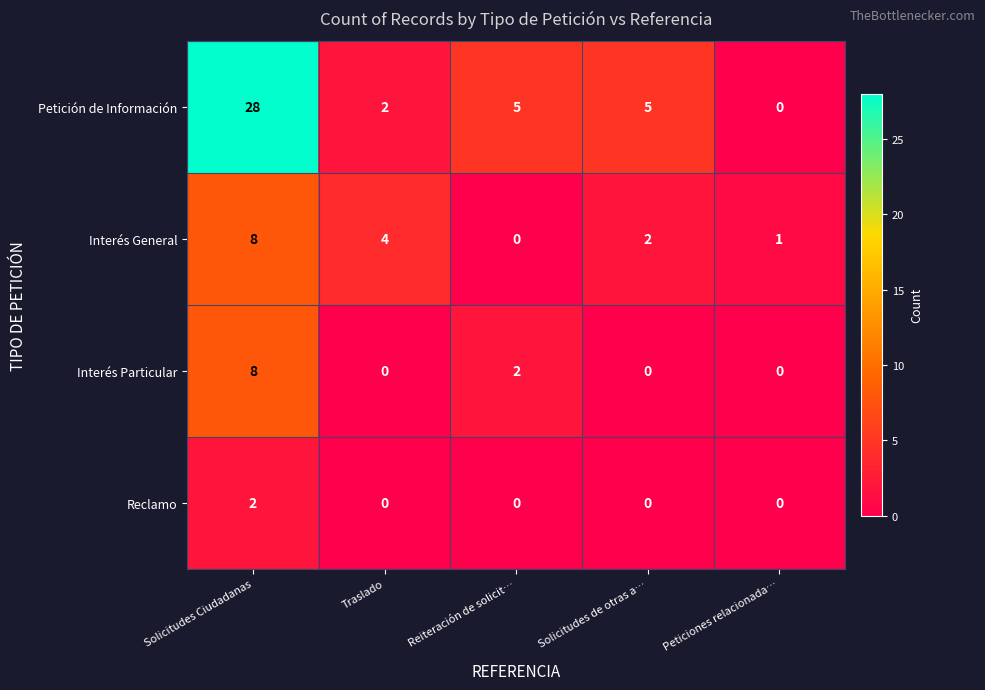

The Petición de Información series shows 14 at Solicitudes Ciudadanas. True or false?

False